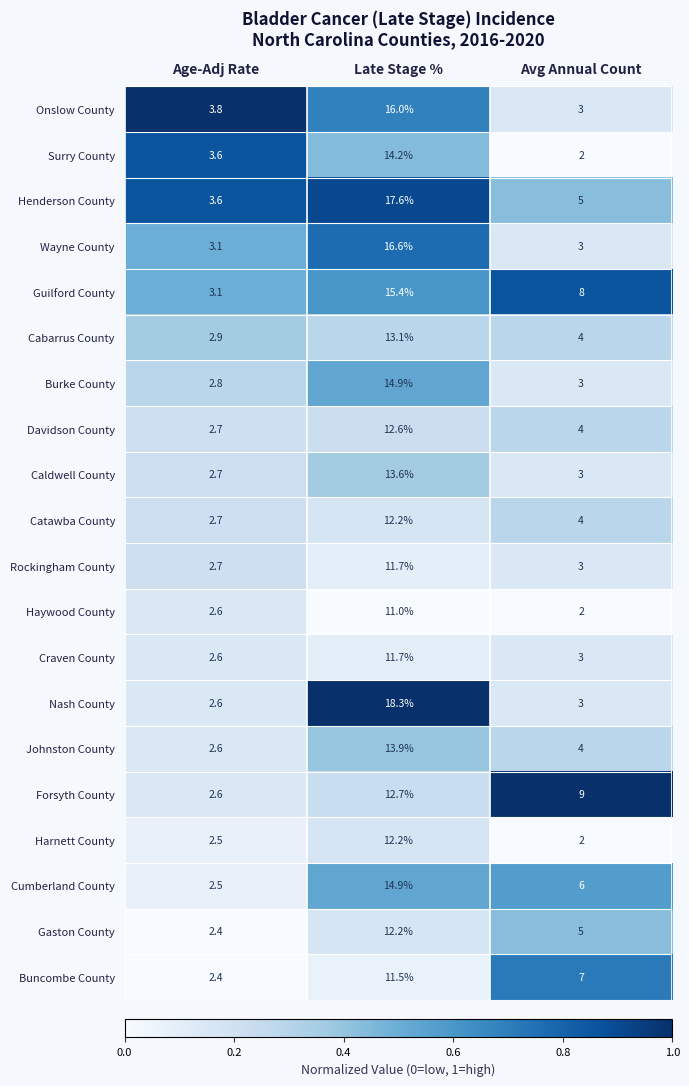

What is the sum of all Burke County values?

20.7